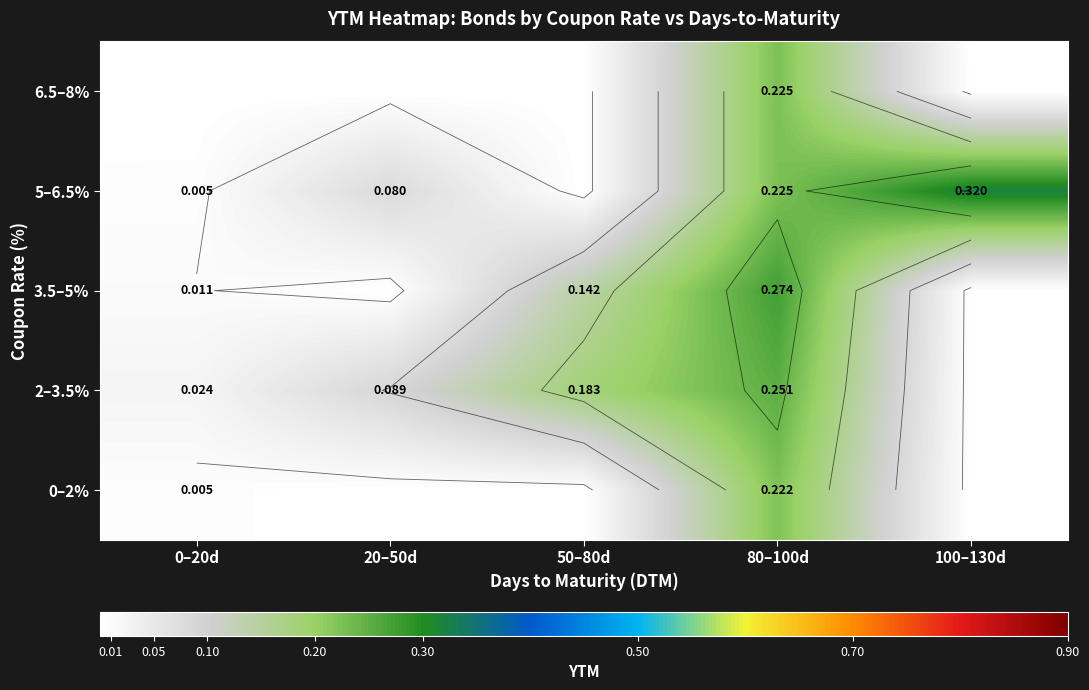

Which category has the lowest value across all series?

20–50d